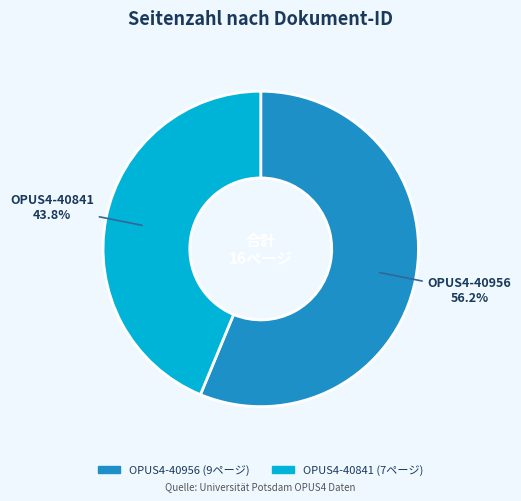

Count the number of slices in the pie.

2